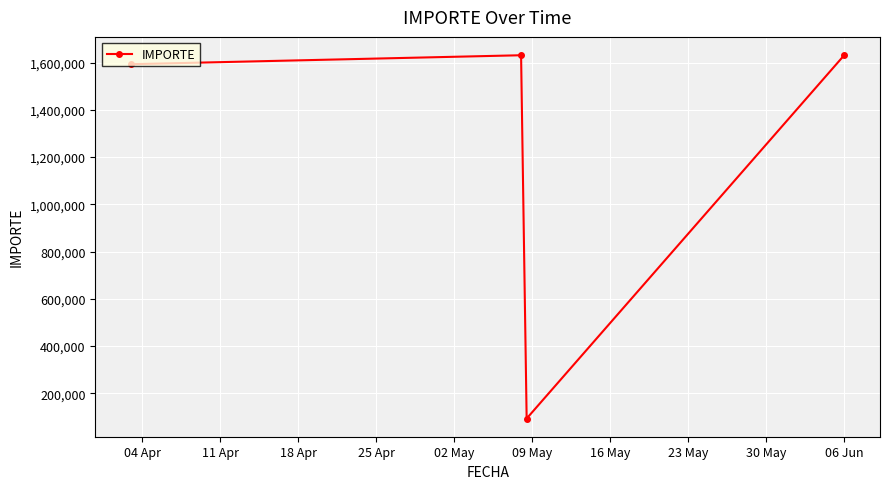

What is the value of the 1st point from the left?

1593471.4